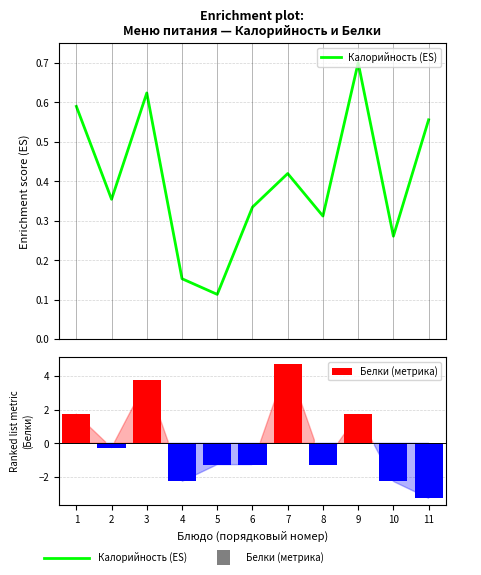

What is the value of the Белки (метрика) bar at the 3rd from the left?

3.7